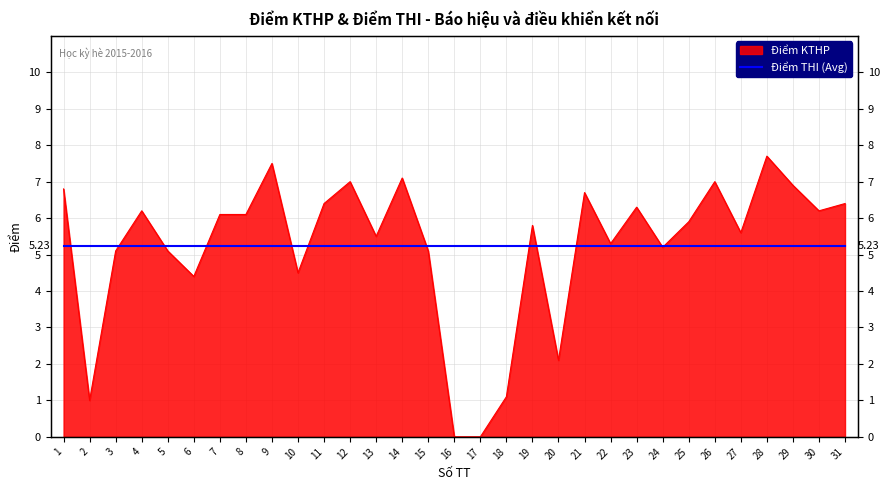

What is the difference between the second highest and second lowest values?

7.5